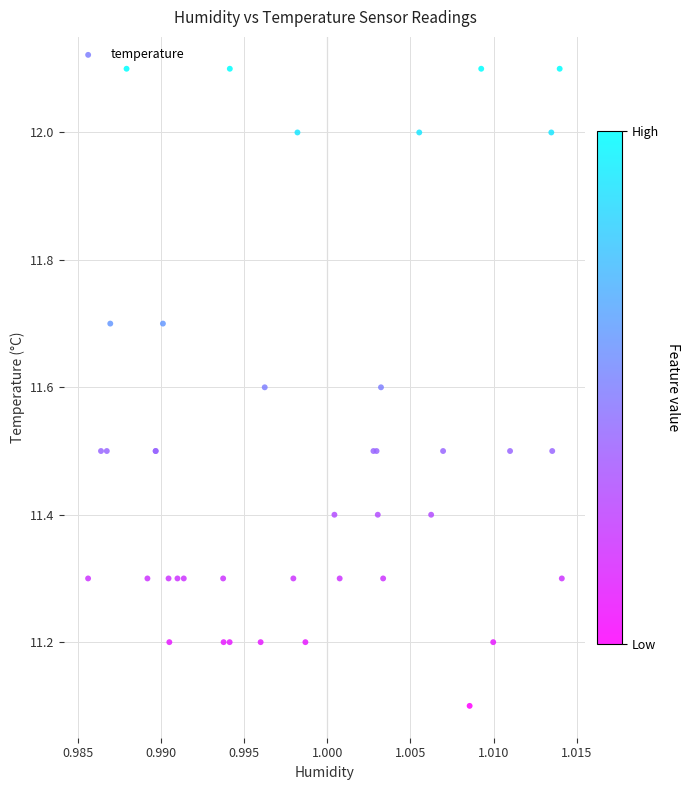

What Y value in the scatter plot is closest to 11?

11.1